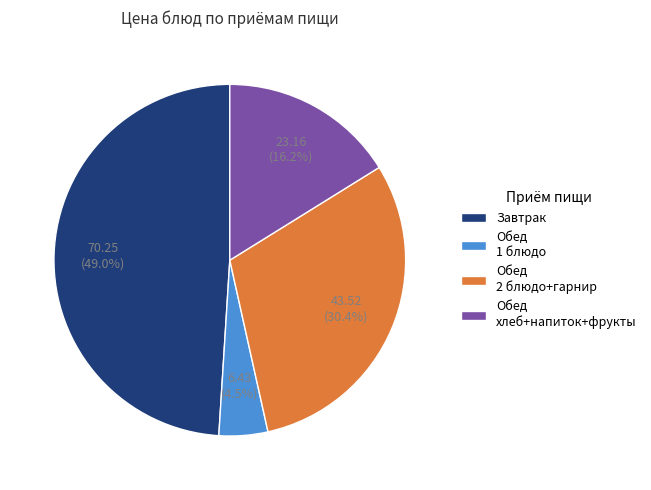

Do Обед хлеб+напиток+фрукты and Обед 2 блюдо+гарнир together represent more than half of the pie?

No